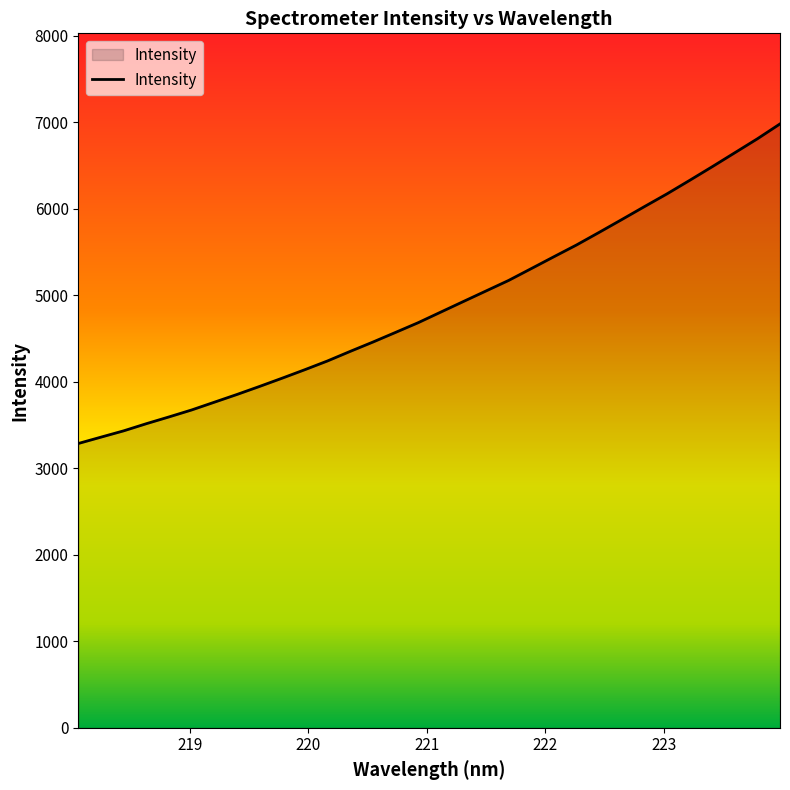

What is the maximum value shown in the chart?

6983.2